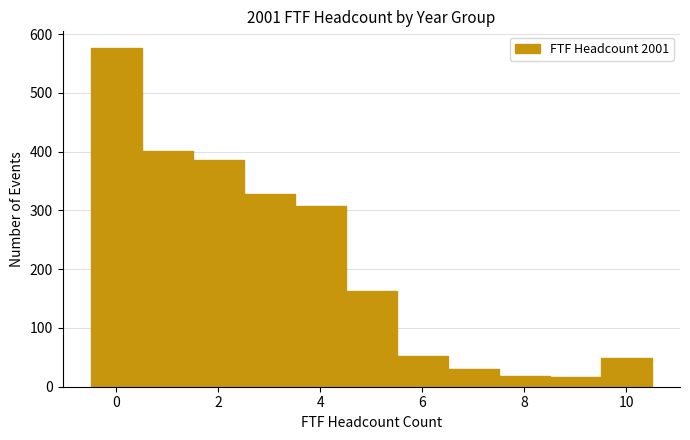

What is the height of the bar covering 3.5 to 4.5 on the x-axis? Neither the bar edges nor the heights are printed on the chart, so give them approximately, as read against the axes.

310